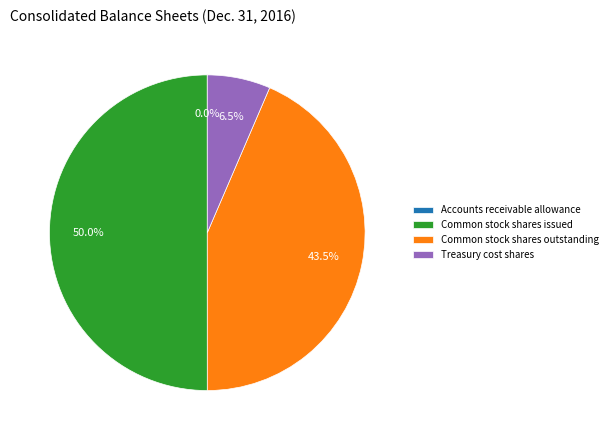

What is the largest slice in the pie chart?

Common stock shares issued